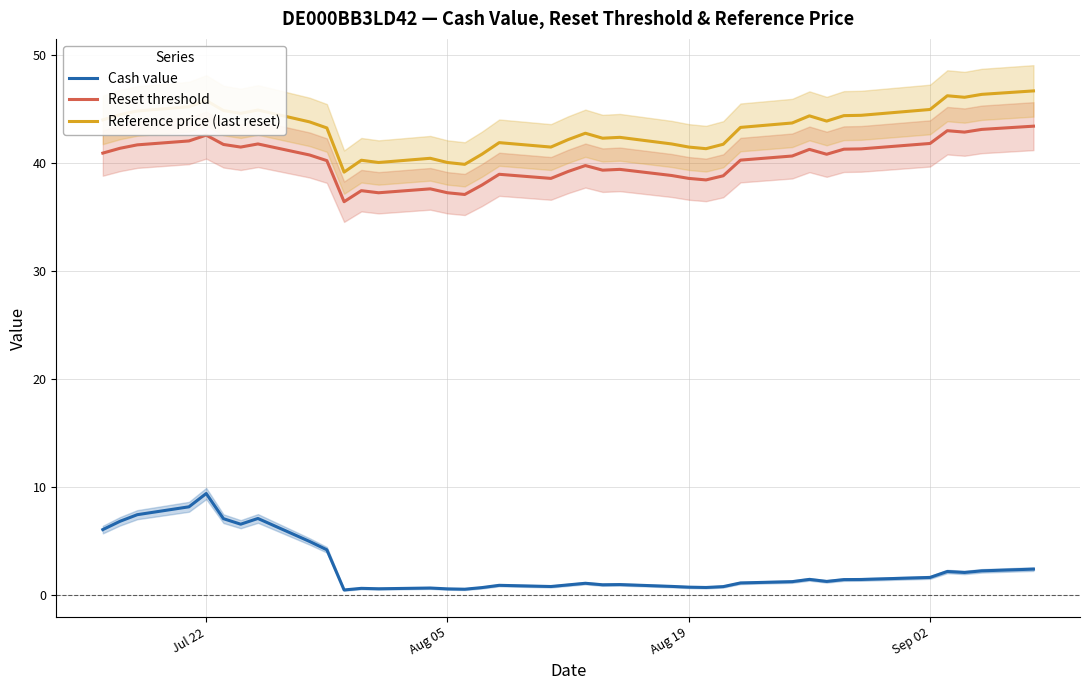

What is the minimum value shown in the chart?

0.5